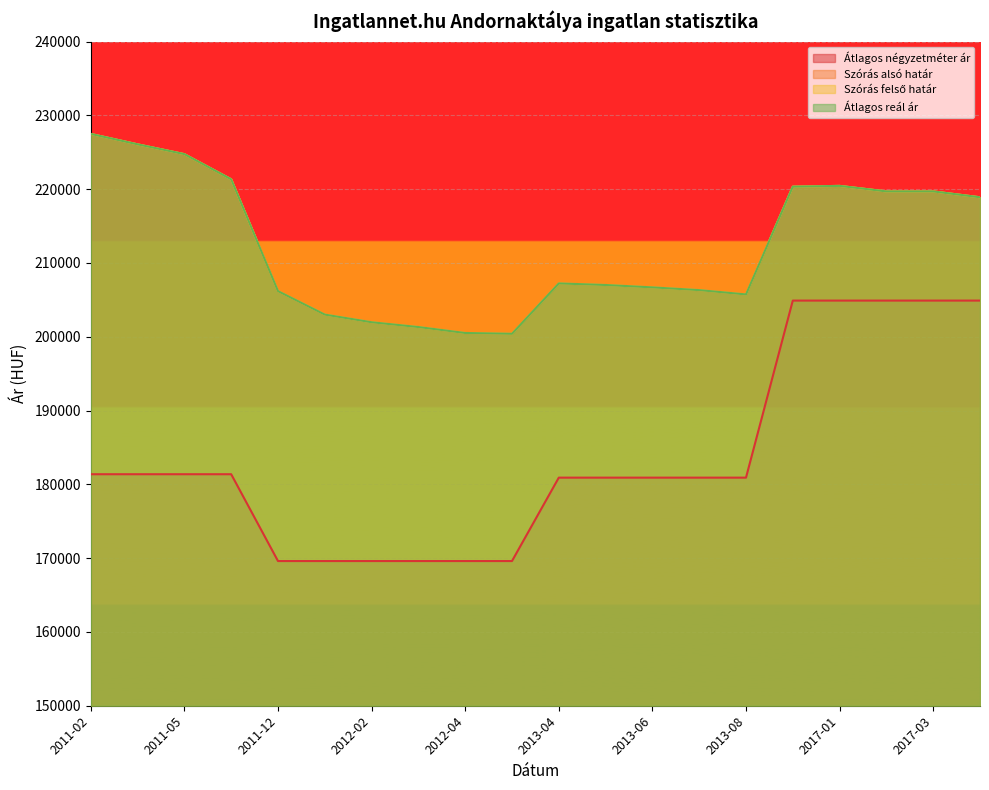

What is the spread (max minus min) of values at 2011-12?

36577